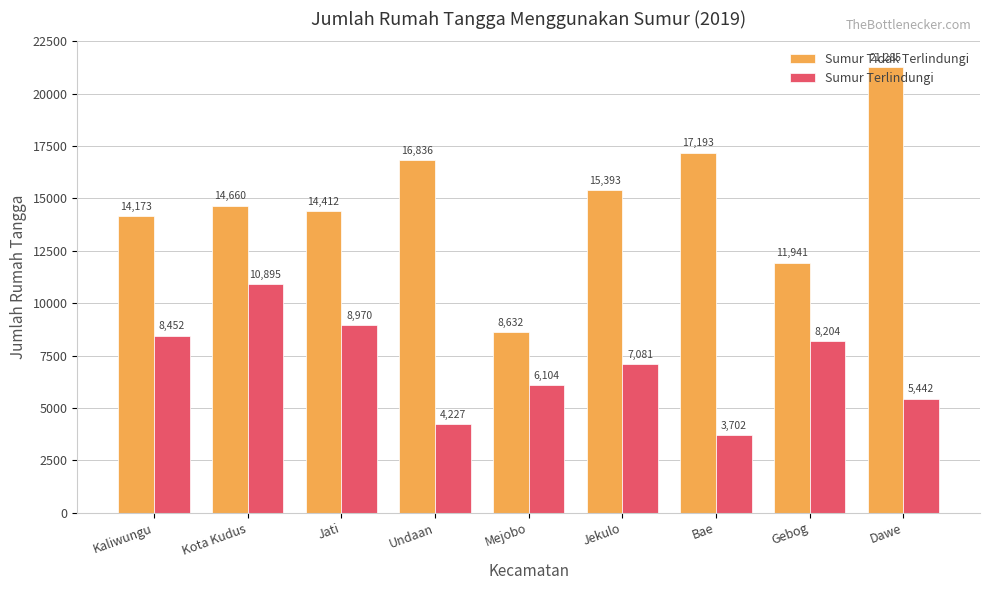

At how many categories does at least one series exceed 10239?

8